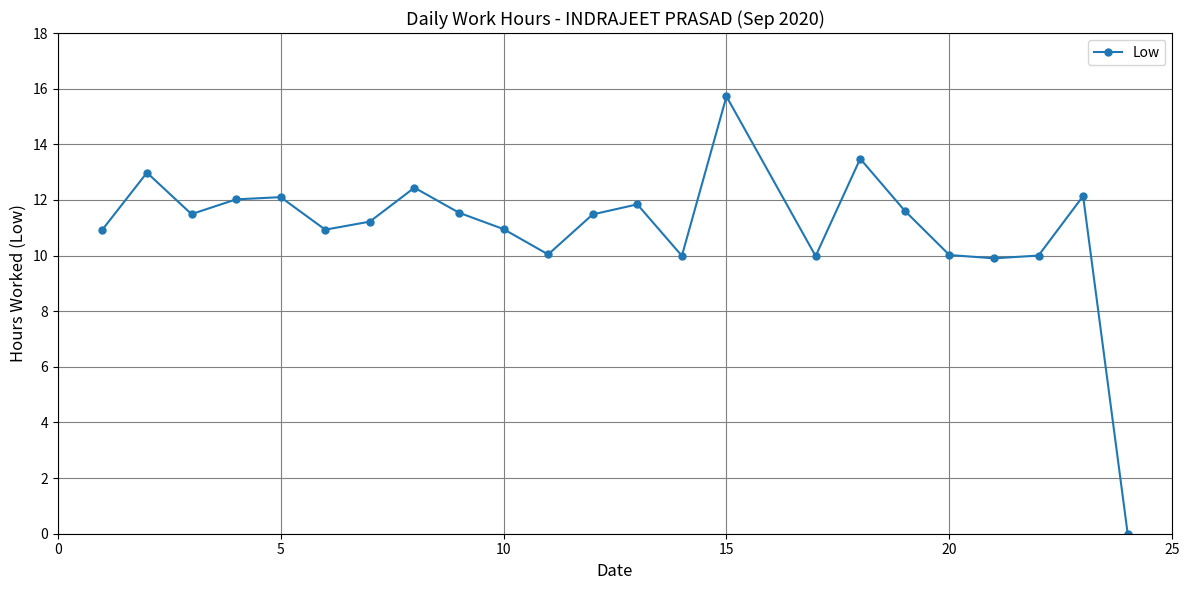

What is the value of the 14th point from the left?

10.0